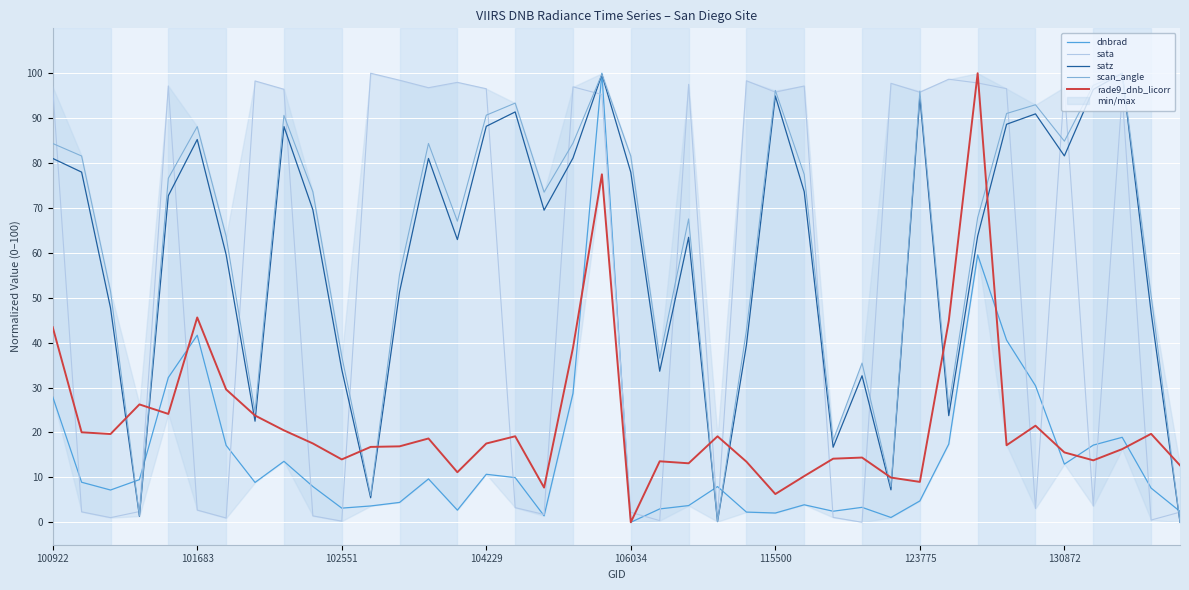

What is the difference between the maximum and minimum values in the scan_angle series?

100.0